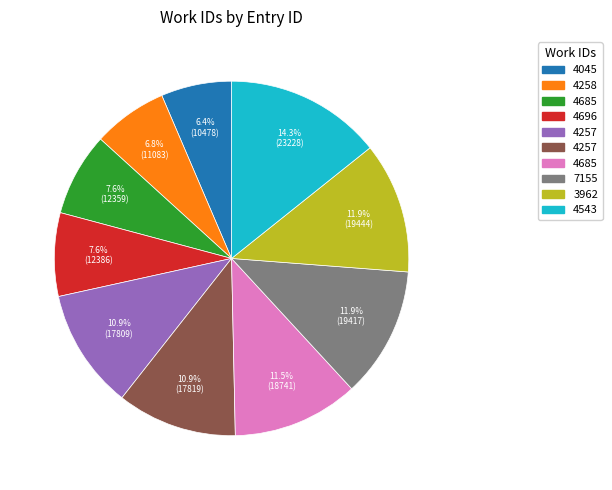

Does any single category account for the majority?

No